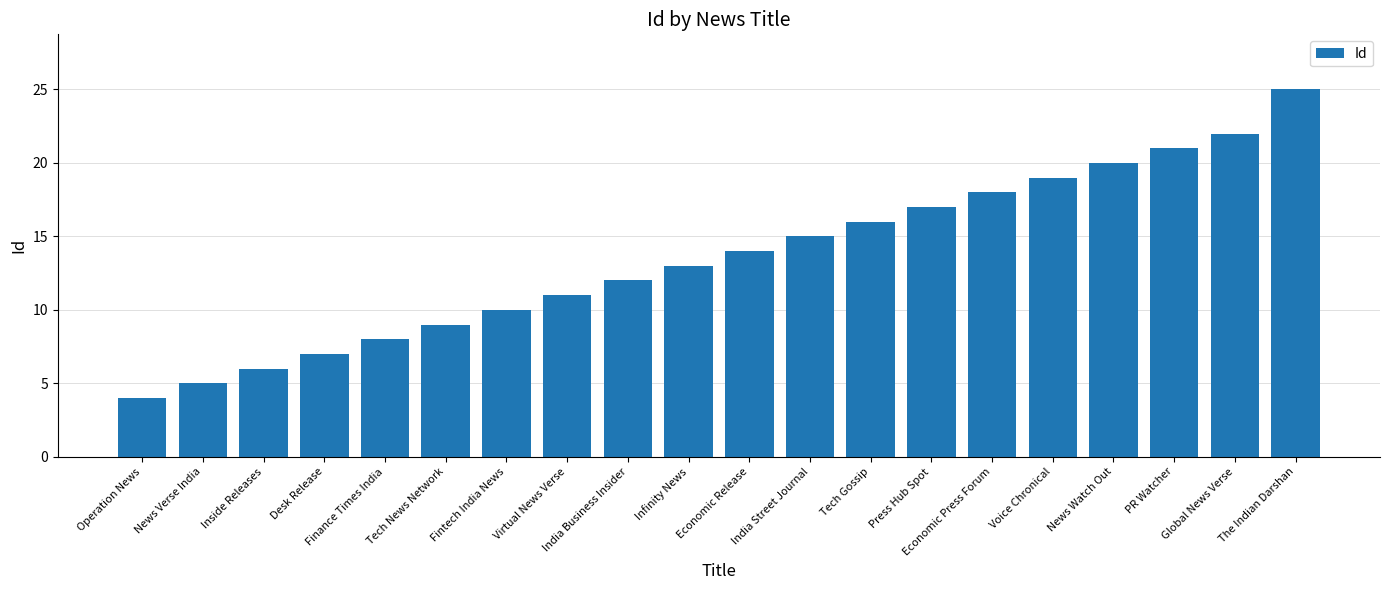

Reading left to right, transcribe all the data shown in this chart.

4	5	6	7	8	9	10	11	12	13	14	15	16	17	18	19	20	21	22	25